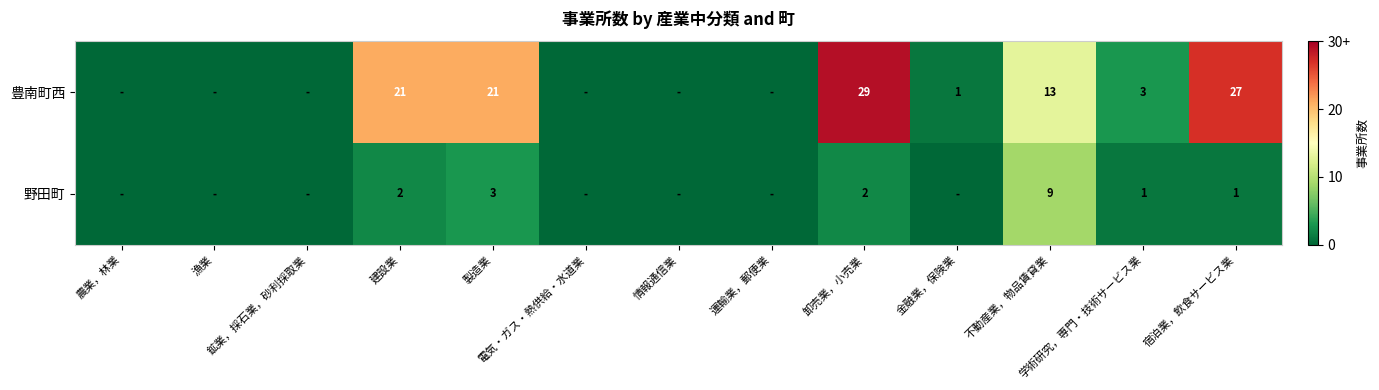

What is the total value across all series at 学術研究，専門・技術サービス業?

4